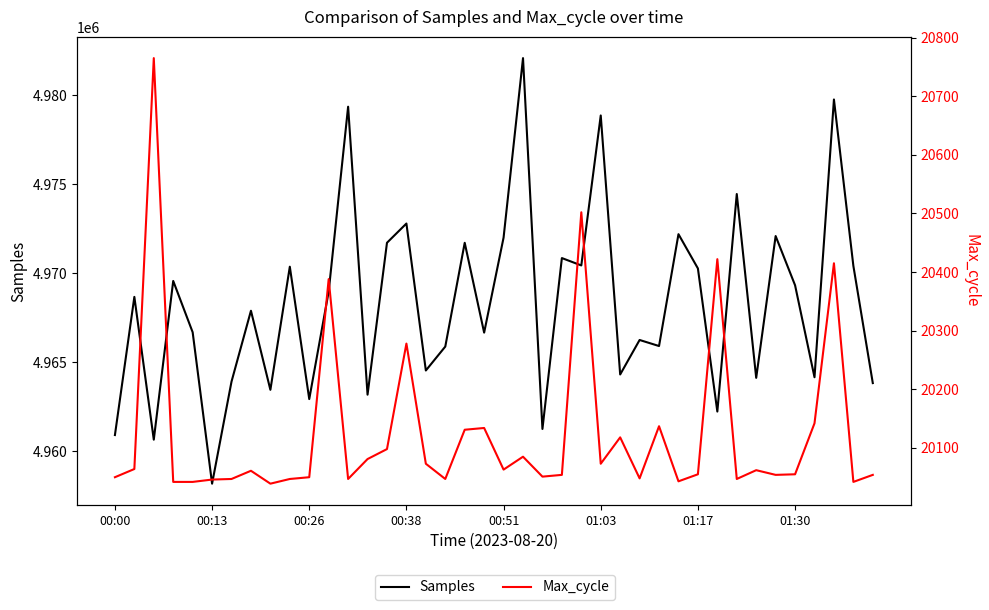

True or false: Samples has a value of 8936331 at 11.

False